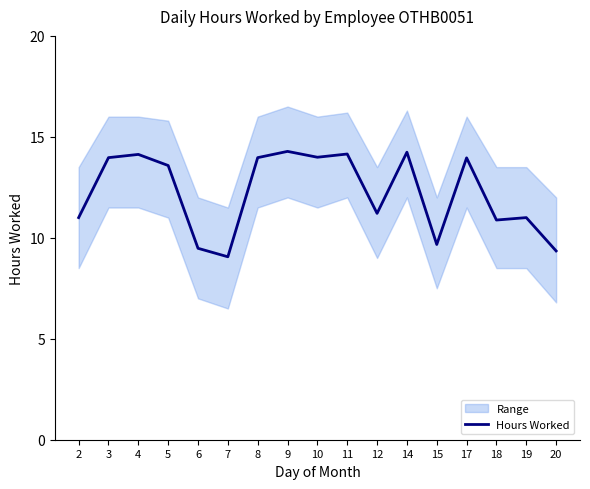

Where does the data first go above 13?

3